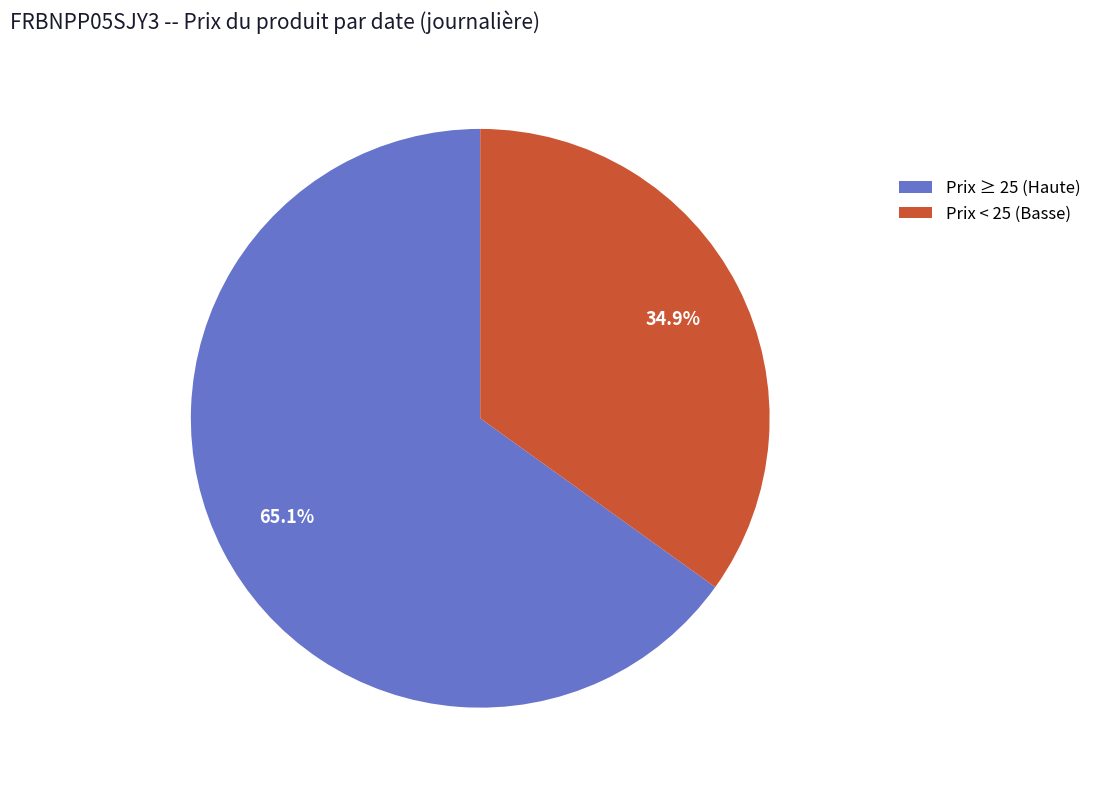

Does any single category account for the majority?

Yes